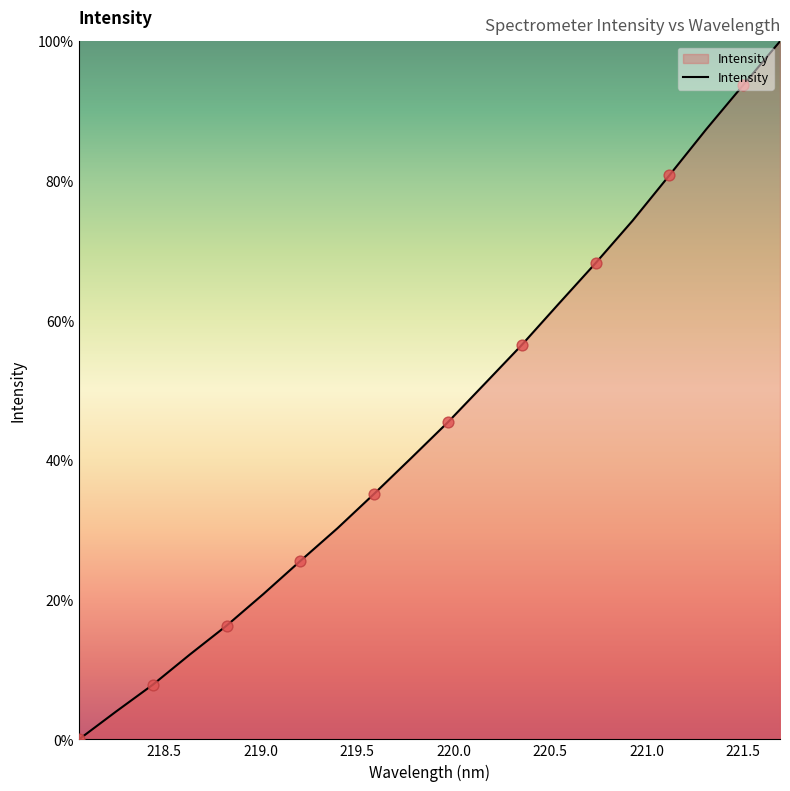

What is the greatest value displayed?

100.0